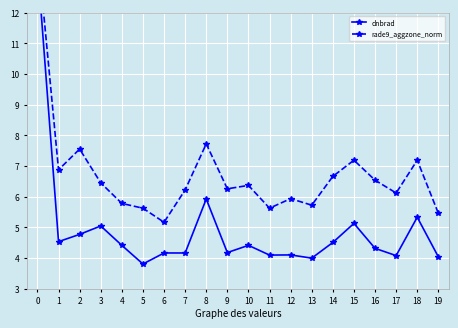

What are all the series names shown in the legend?

dnbrad, rade9_aggzone_norm